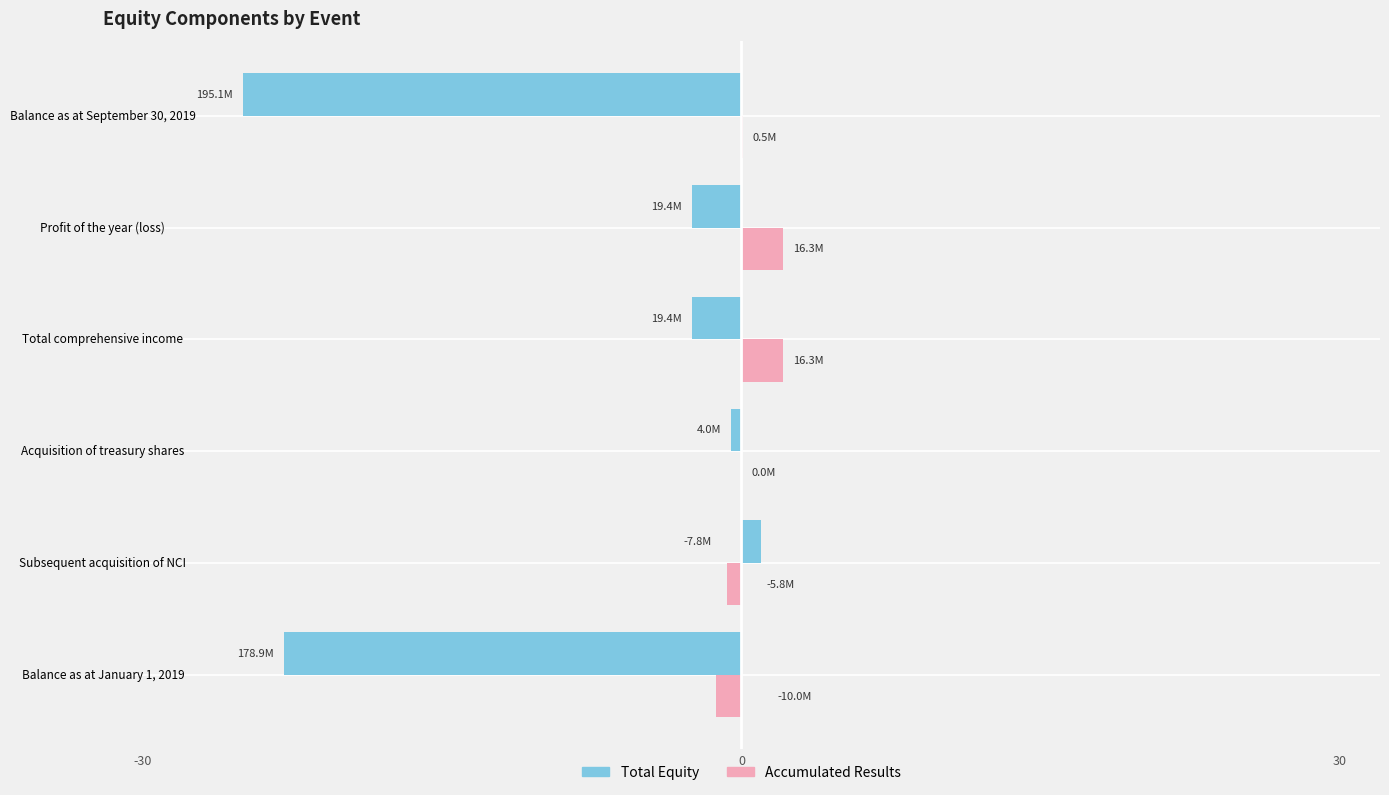

The Accumulated Results series shows 2.1 at Profit of the year (loss). True or false?

True